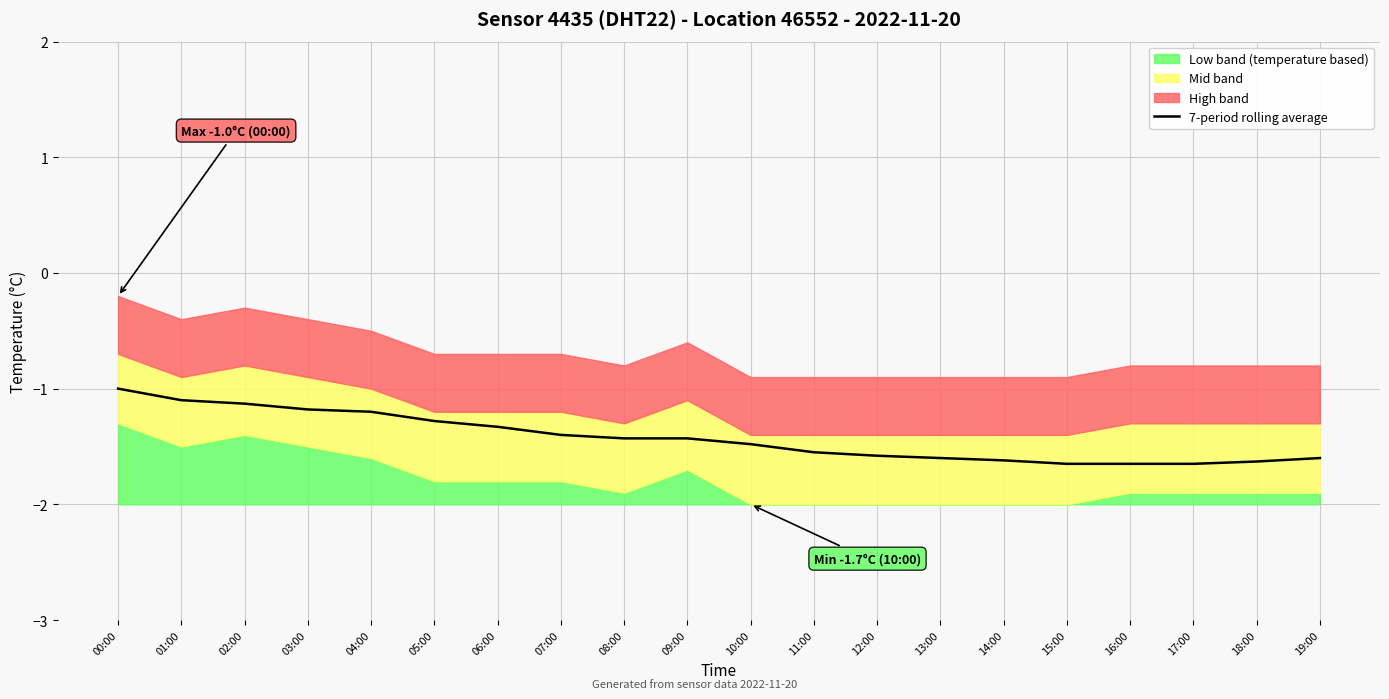

What is the smallest value displayed?

-1.6